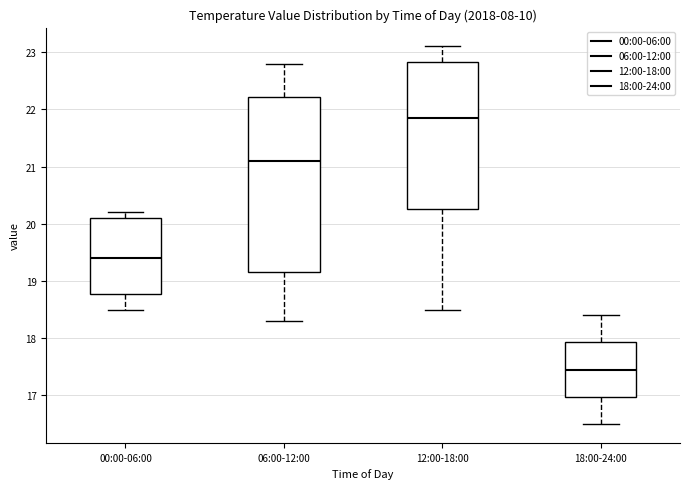

Which box's median line is the highest?

12:00-18:00